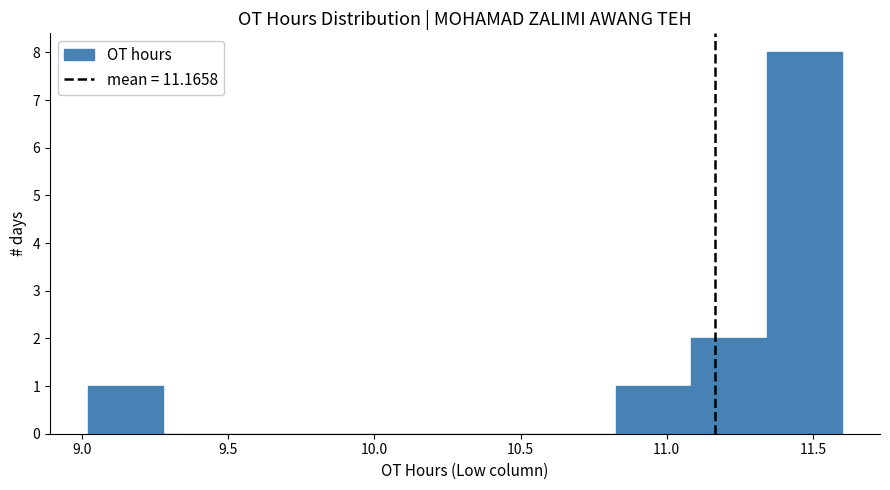

How tall is the bar that spans 11.10 to 11.35 on the x-axis? Neither the bar edges nor the heights are printed on the chart, so give them approximately, as read against the axes.

2